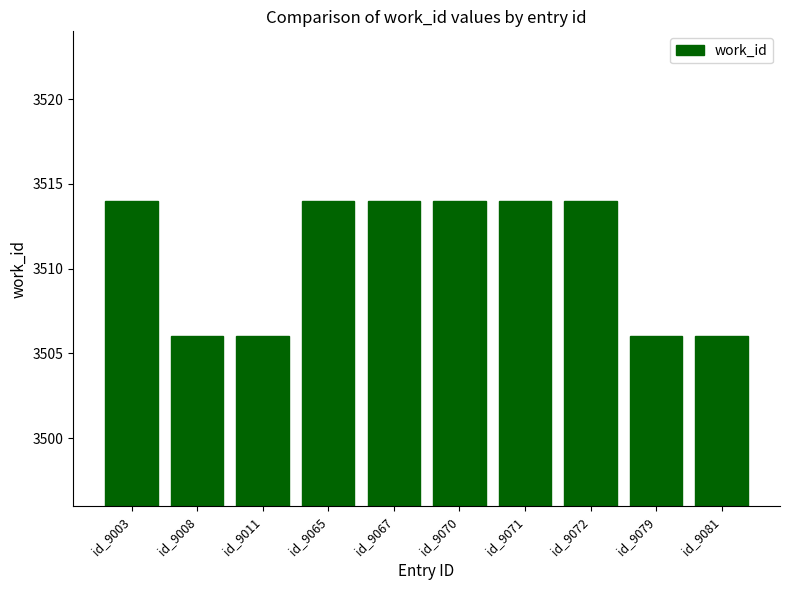

True or false: the data shows 3514 at id_9003.

True